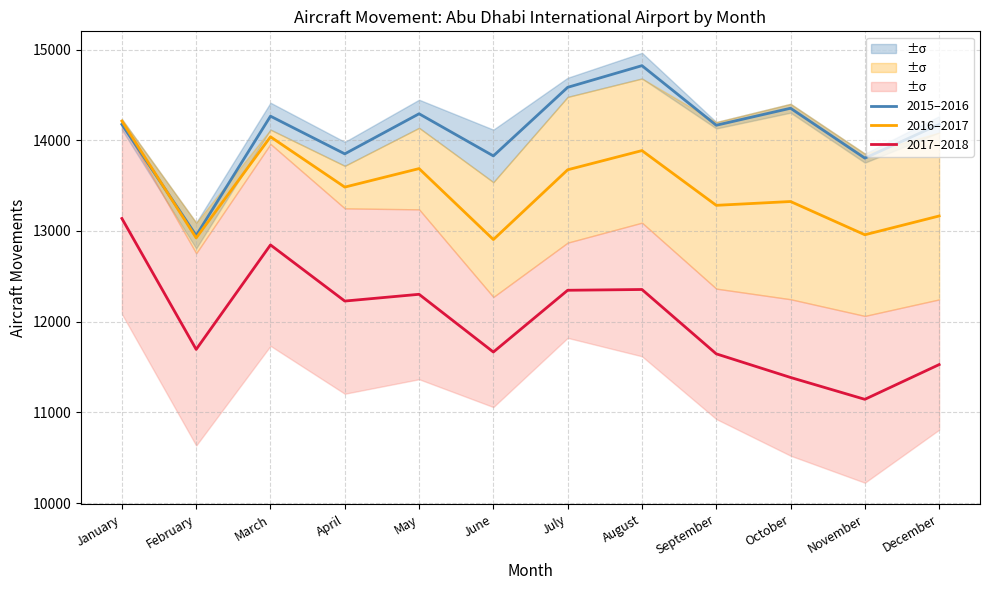

What is the value of the 2015–2016 point at the 2nd from the left?

12949.5